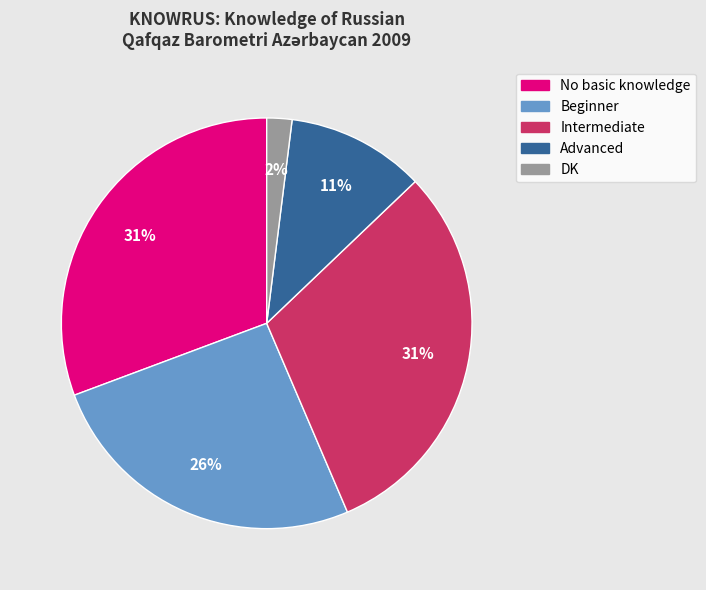

Do DK and No basic knowledge together represent more than half of the pie?

No